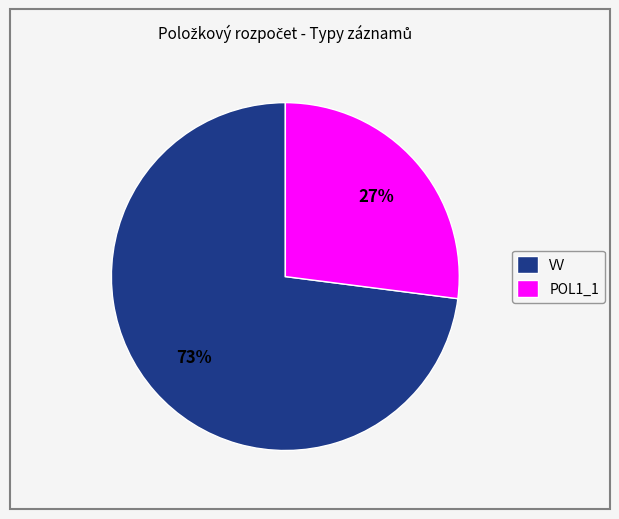

To the nearest percent, what percentage of the pie is VV?

73%